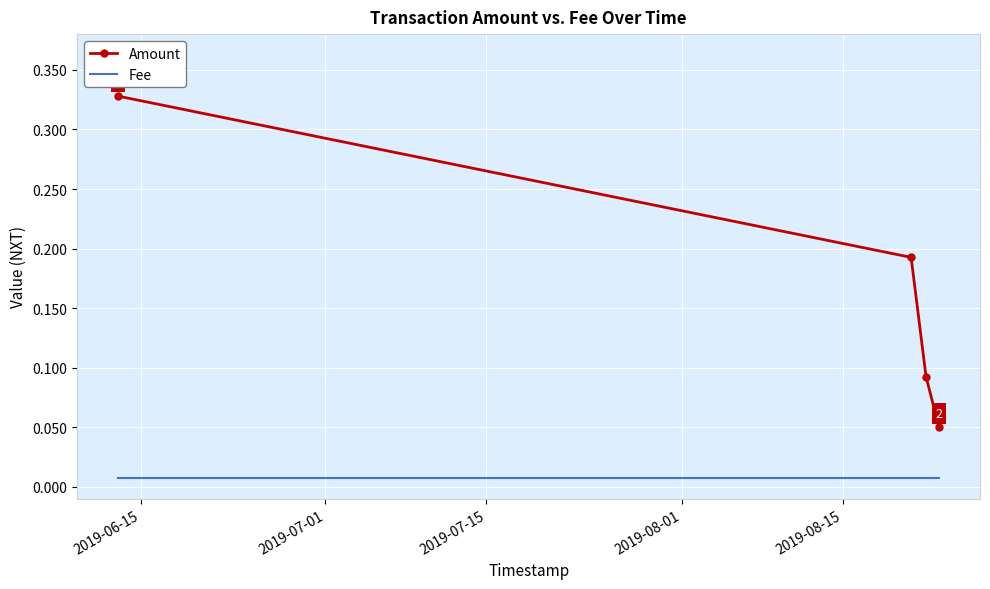

True or false: Amount has more than 2 points higher than both neighbors.

False